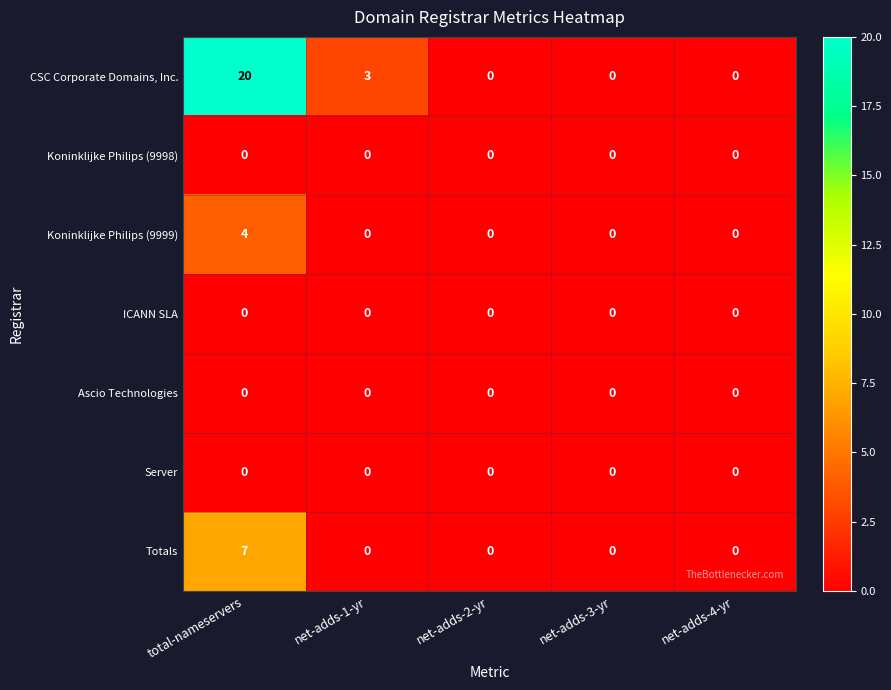

Which series has the largest range (max minus min)?

CSC Corporate Domains, Inc.